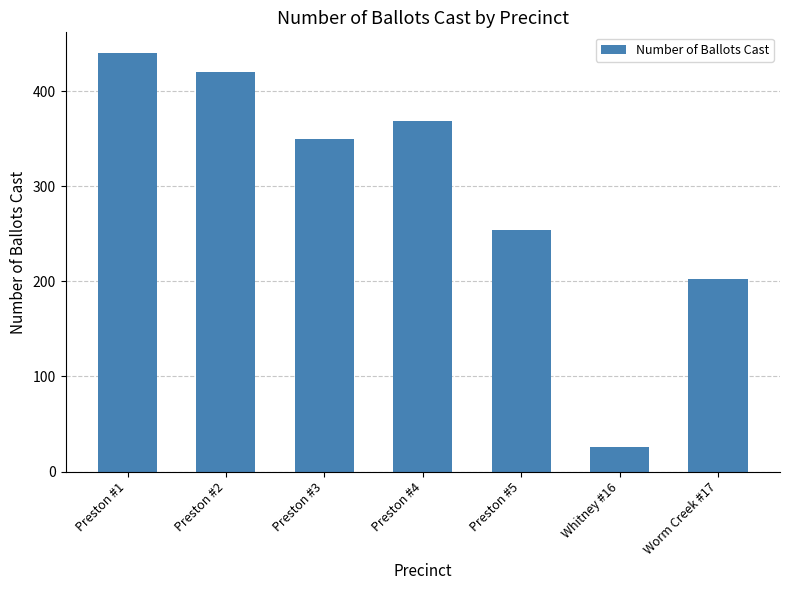

How many distinct data groups are displayed?

1